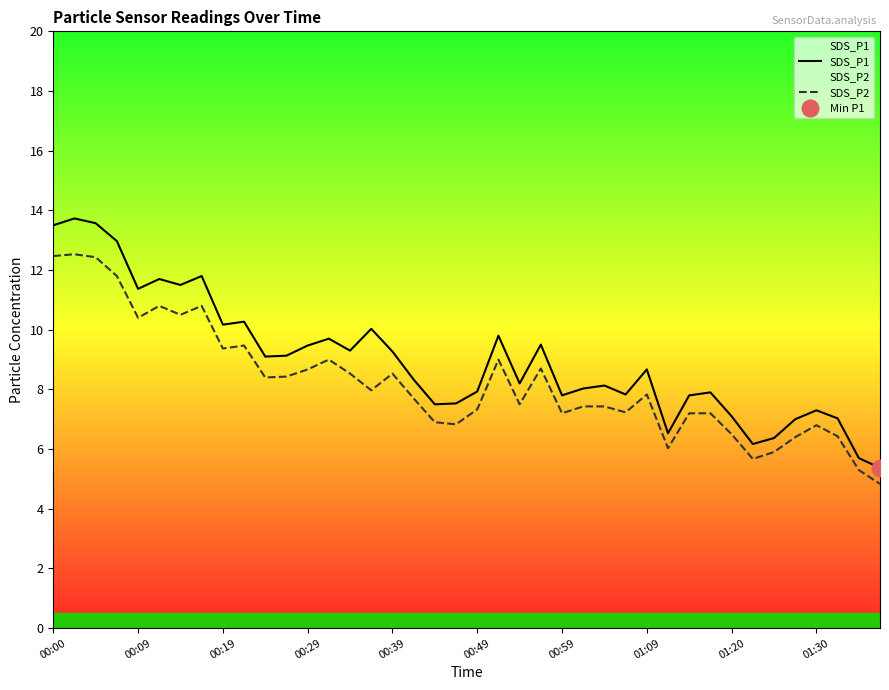

True or false: SDS_P1 and SDS_P2 intersect in this chart.

False